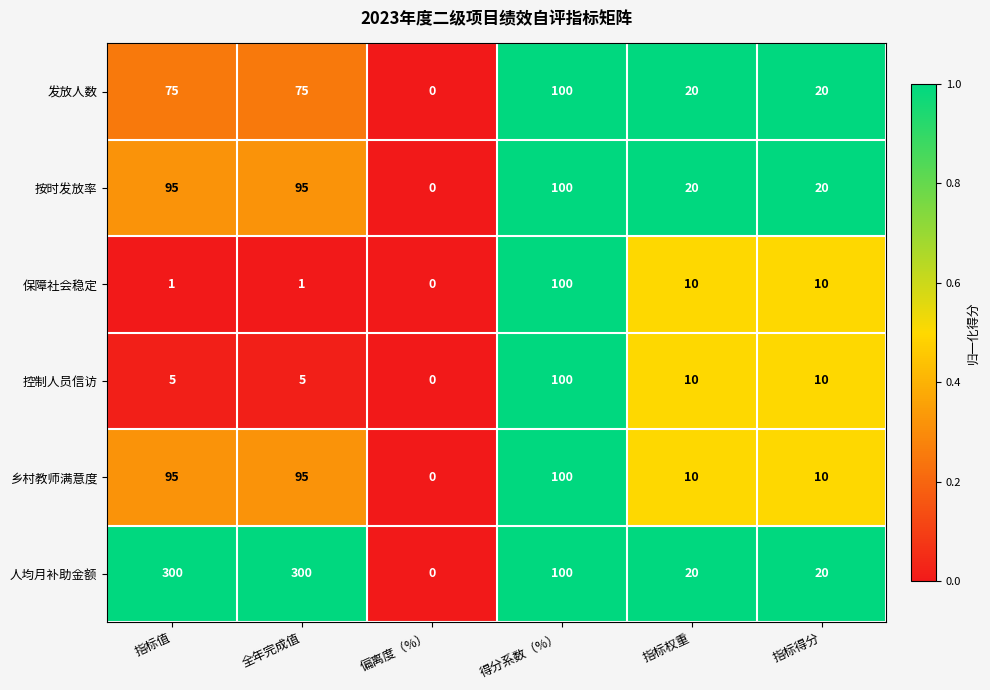

Is it true that 乡村教师满意度 equals 17 at 指标权重?

False